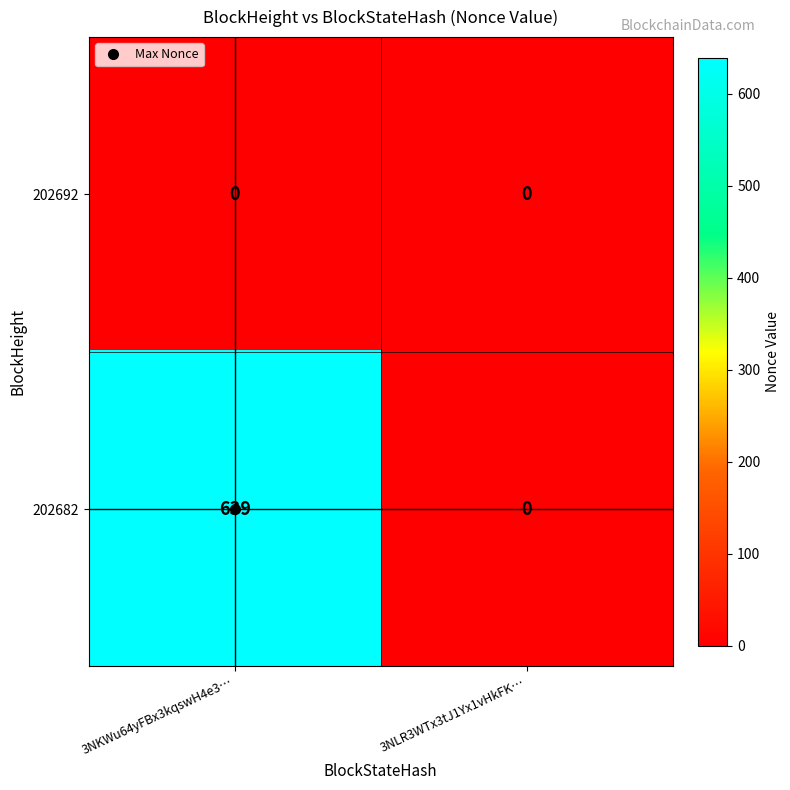

What is the difference between the highest and lowest values at 3NKWu64yFBx3kqswH4e3…?

639